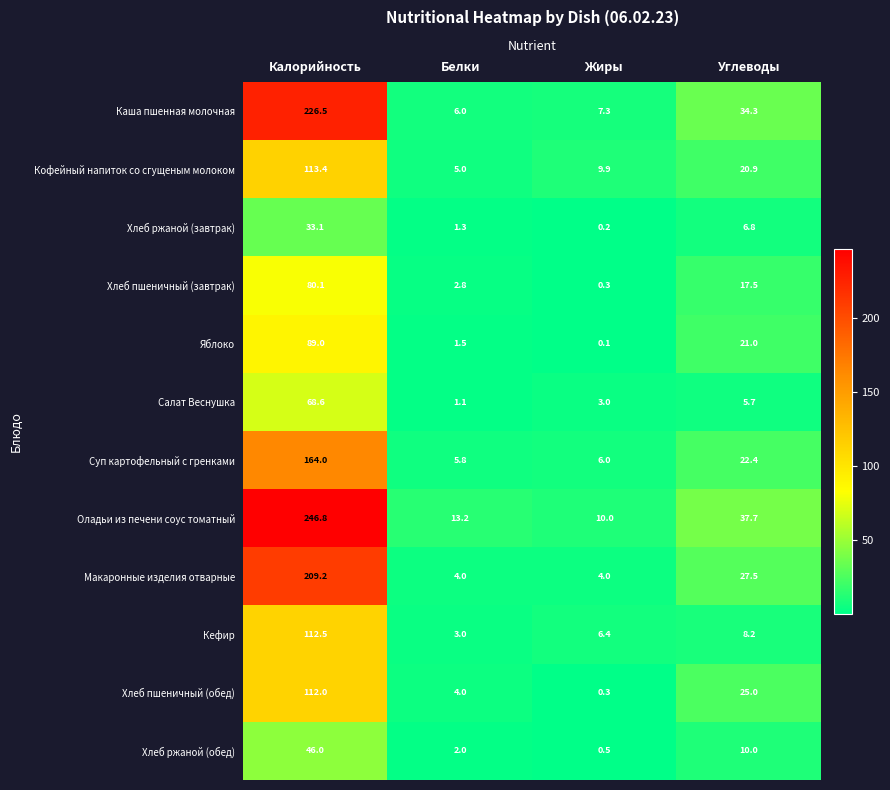

At which category is the sum across all series the highest?

Калорийность